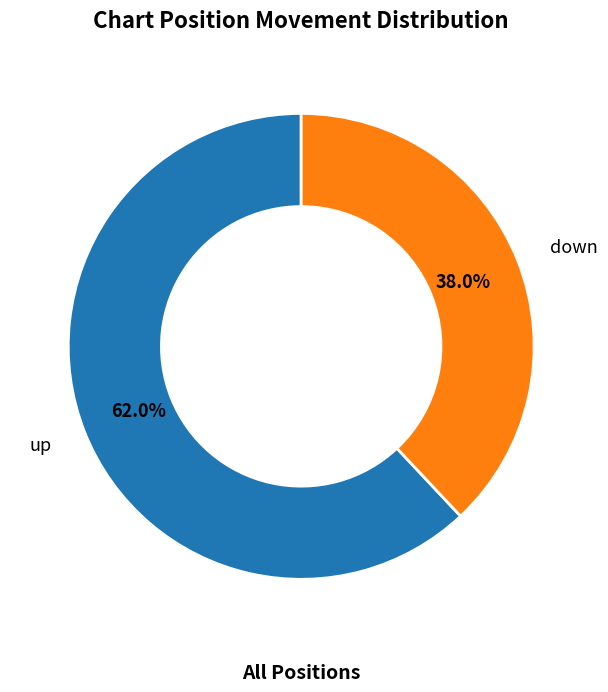

Does any single category account for the majority?

Yes